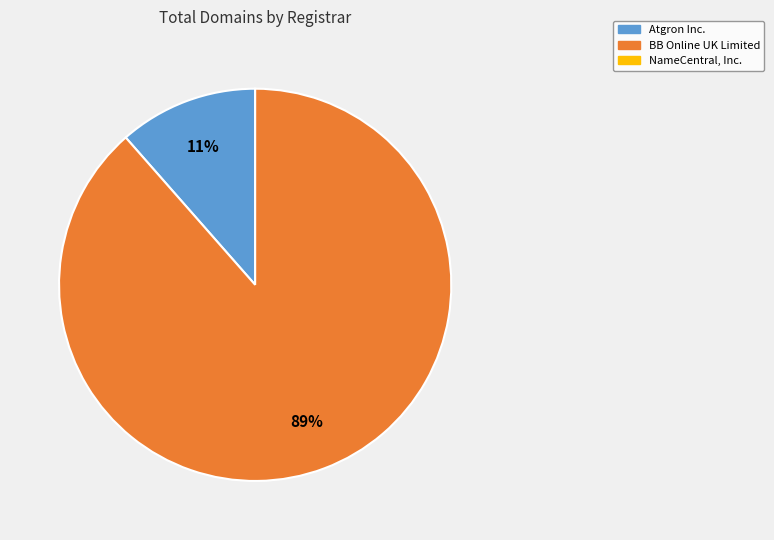

How many segments does this pie chart have?

2